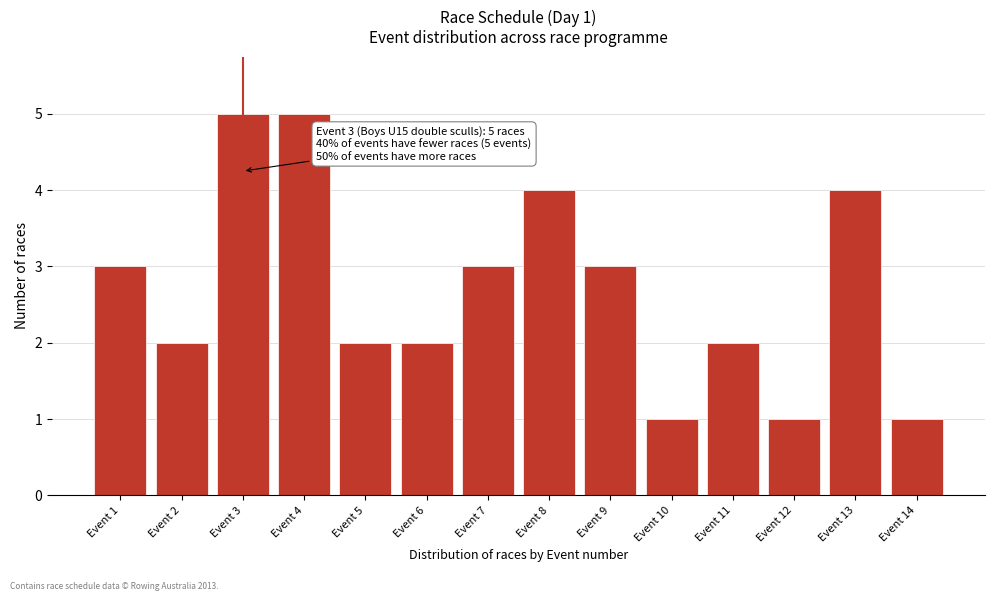

Reading left to right, extract all data points from this chart.

Event 1=3	Event 2=2	Event 3=5	Event 4=5	Event 5=2	Event 6=2	Event 7=3	Event 8=4	Event 9=3	Event 10=1	Event 11=2	Event 12=1	Event 13=4	Event 14=1